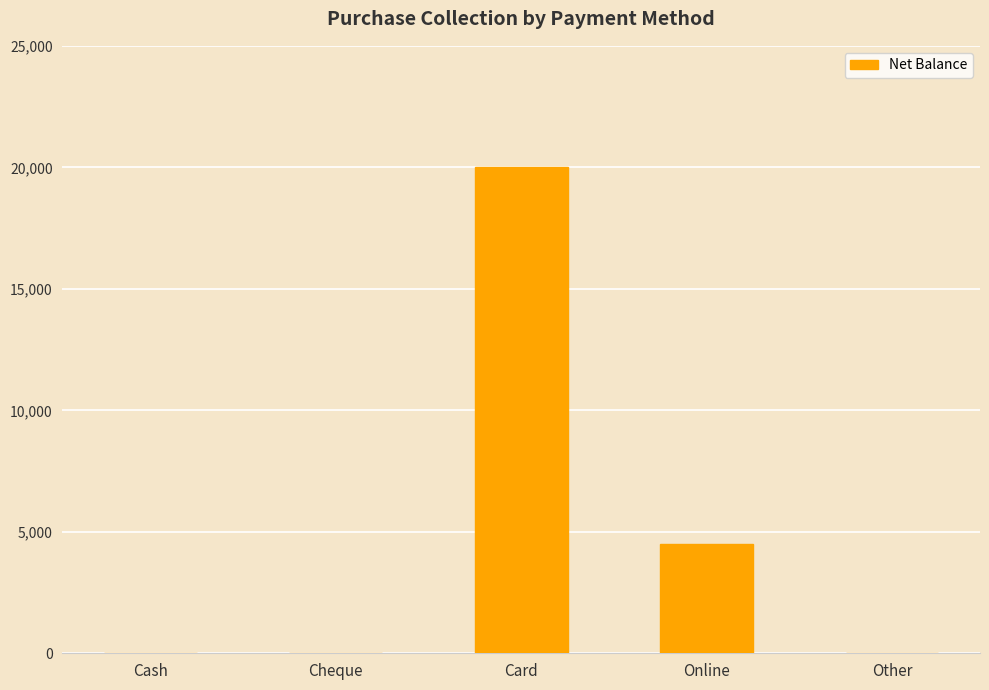

What is the change in value from Cash to Card?

+20000